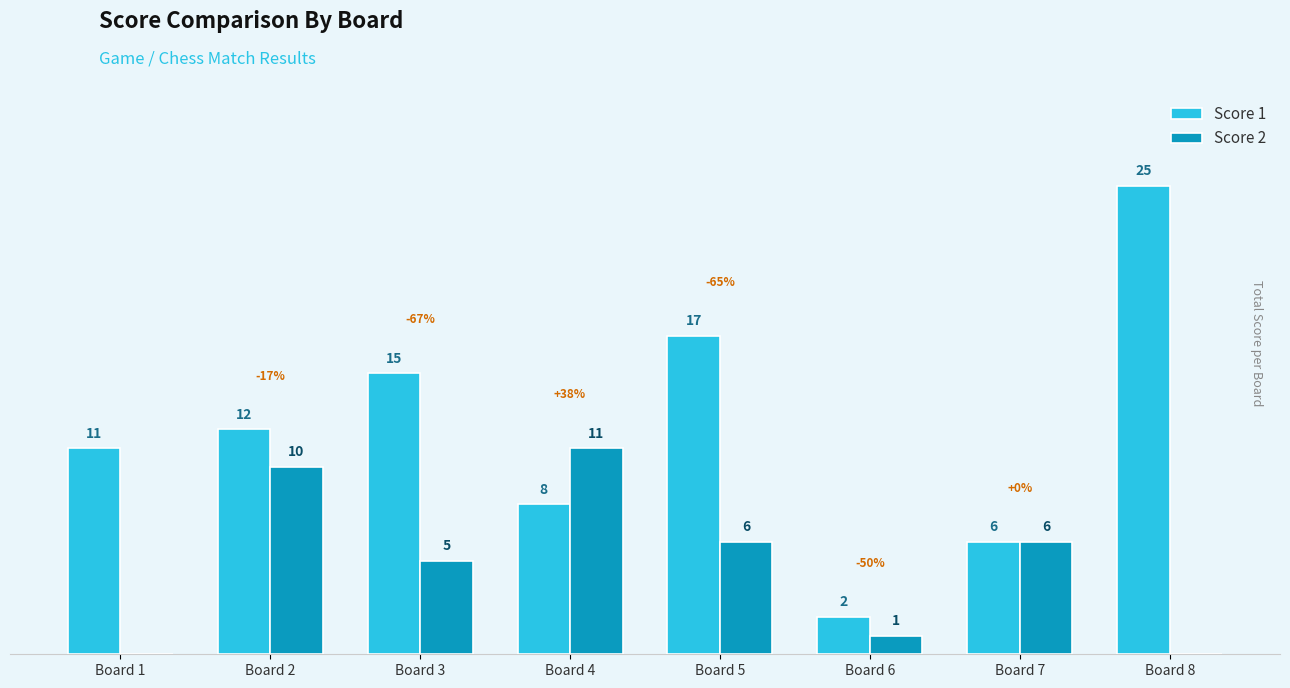

At which category does the chart reach its peak across all series?

Board 8